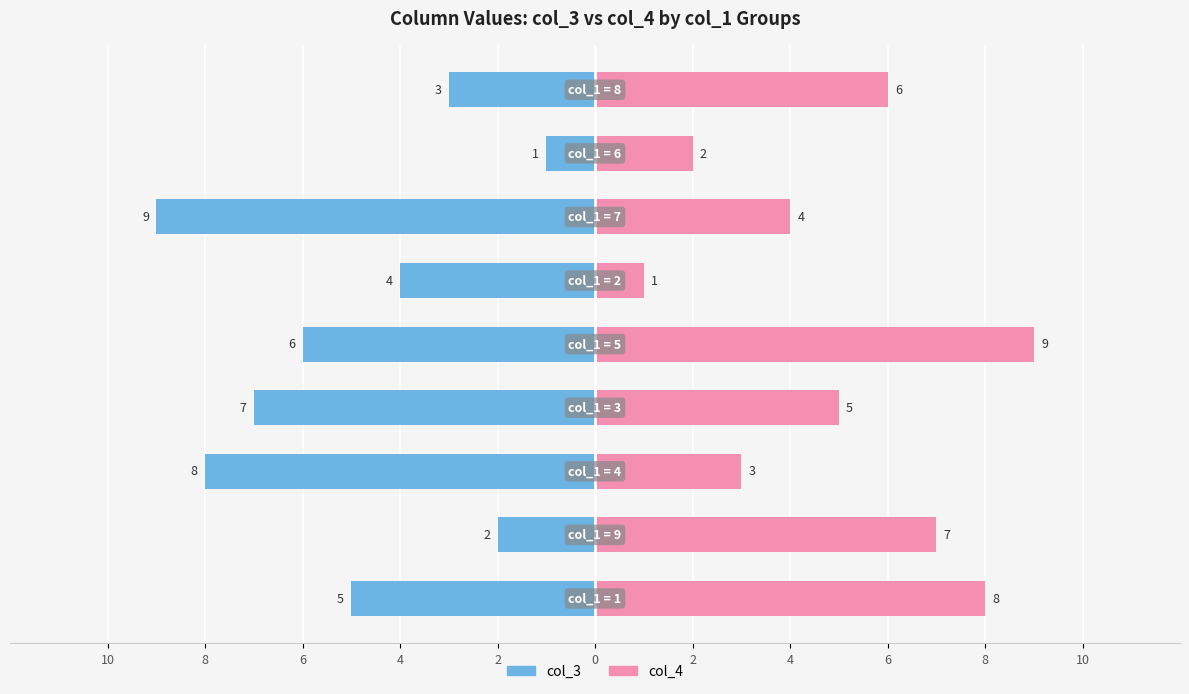

What is the greatest value displayed?

9